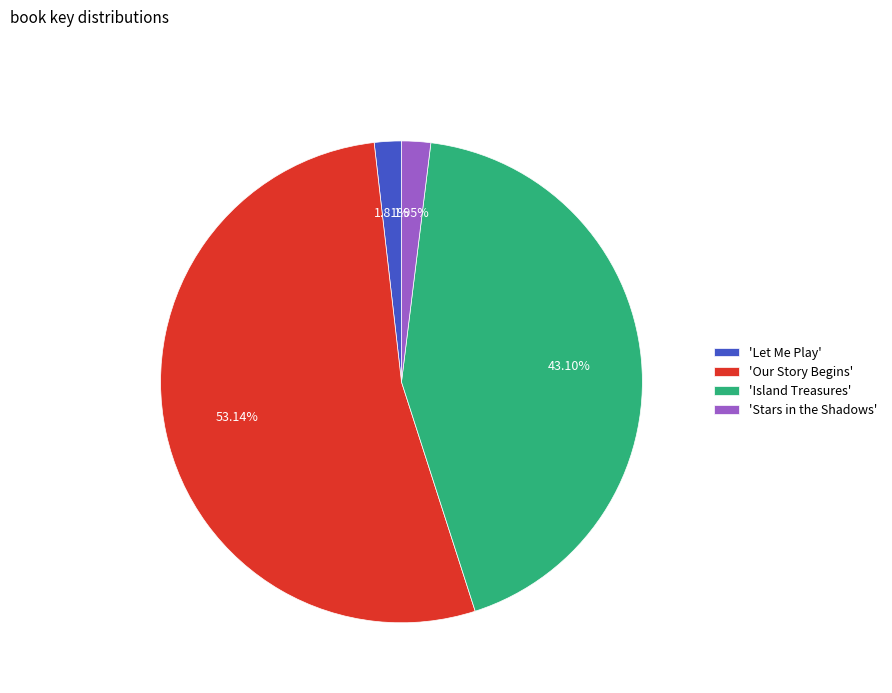

Which slice is the largest?

'Our Story Begins'